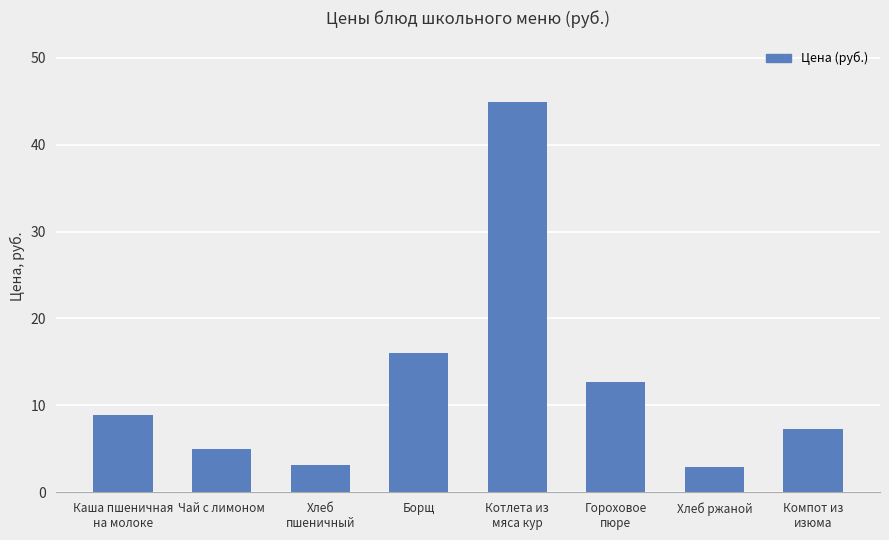

What is the label of the 3rd bar from the right?

Гороховое
пюре